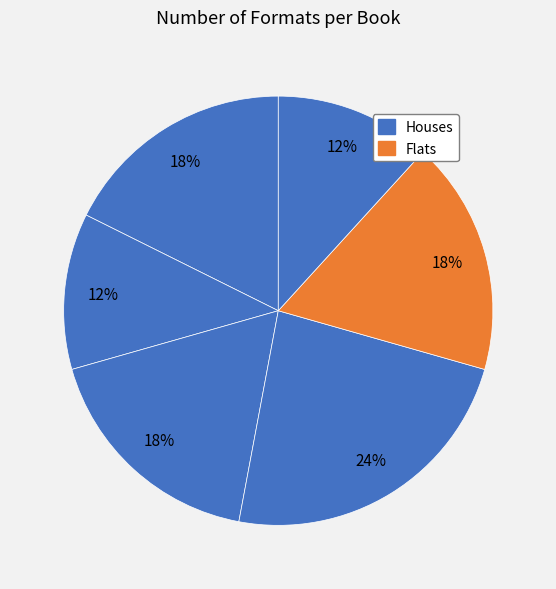

Count the number of slices in the pie.

6